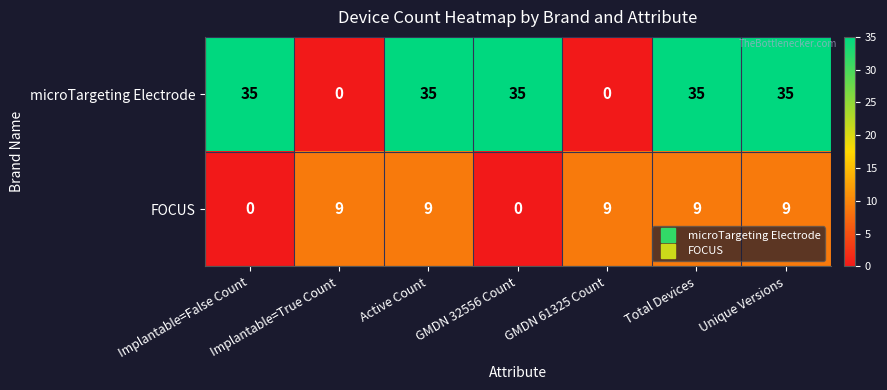

Which series has the largest range (max minus min)?

microTargeting Electrode